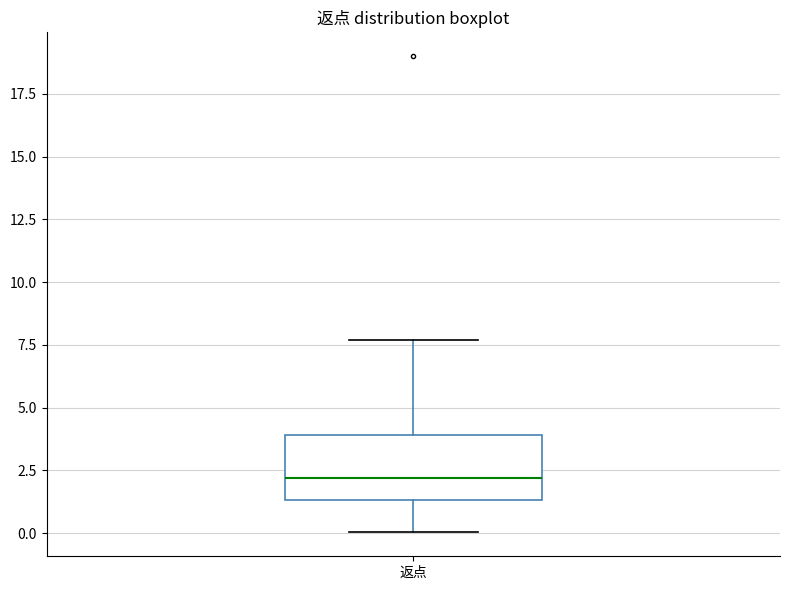

Transcribe this box plot: give where the median line is, the range the box spans, and where the two whiskers end, as read against the y-axis. The values are not printed on the chart, so give them approximately, as read against the axis.

median 2.0, box 1.5 to 4.0, whiskers 0.0 to 7.5